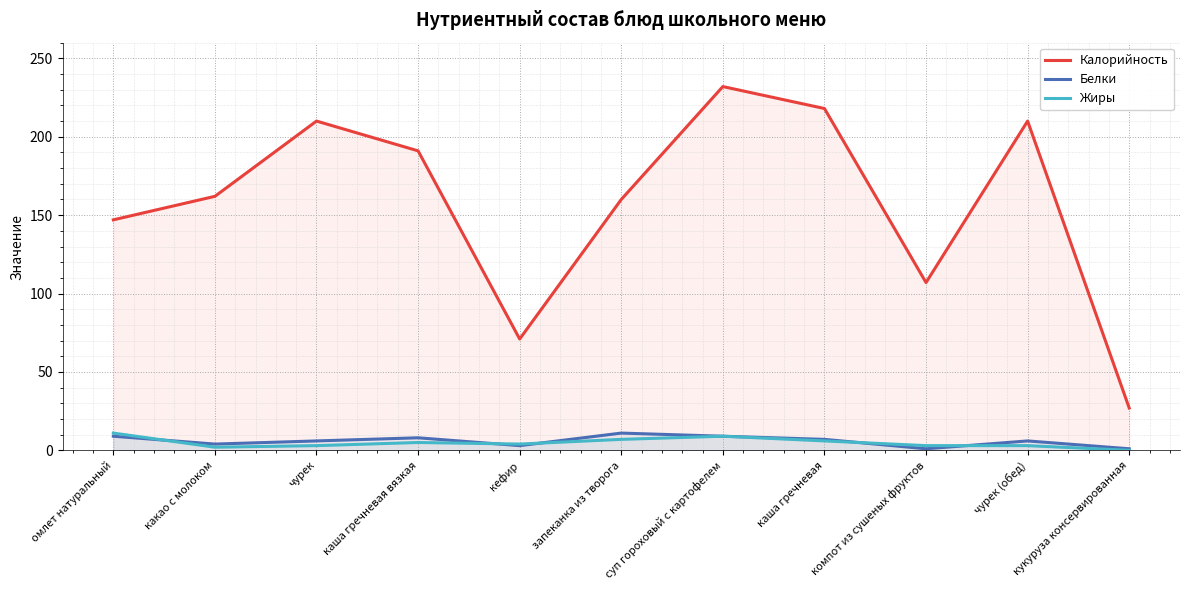

Where is the first local maximum for Жиры?

каша гречневая вязкая